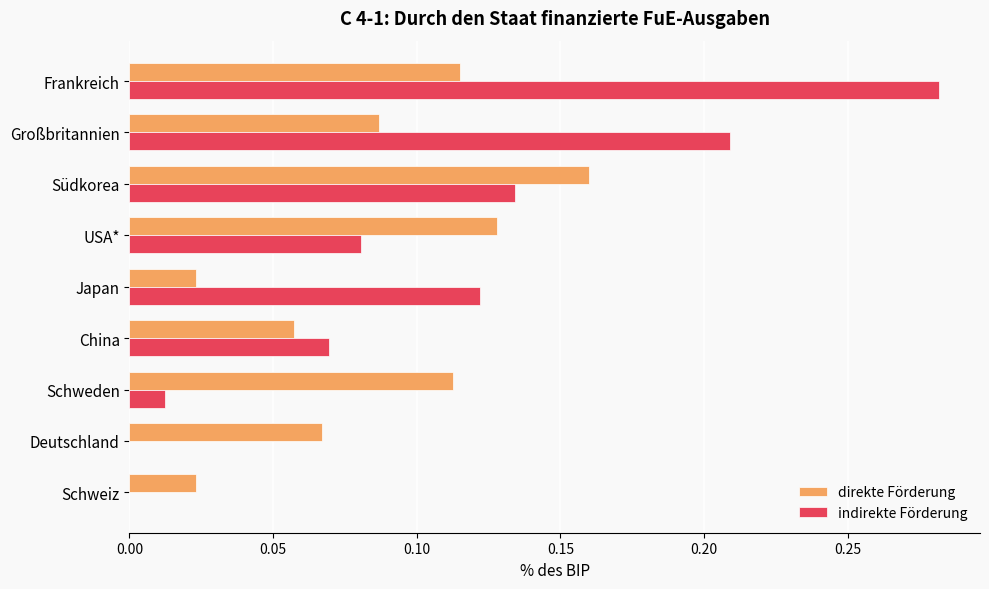

Which category has the highest value in the indirekte Förderung series?

Frankreich